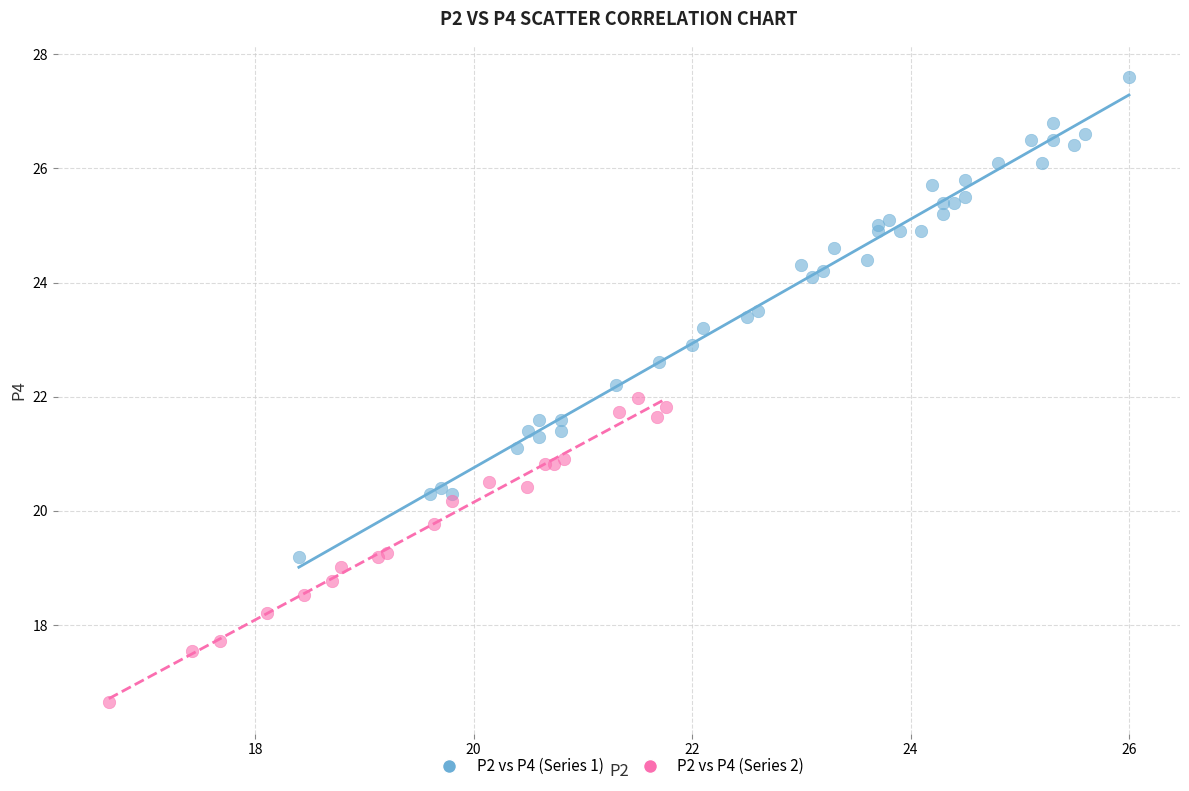

Which series has the largest Y range (max minus min)?

P2 vs P4 (Series 1)